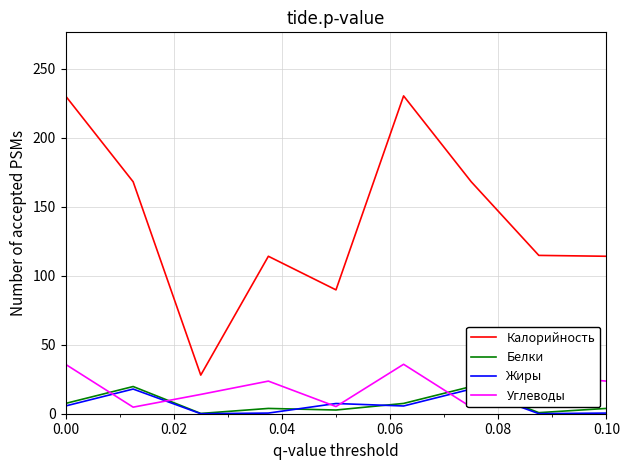

The value of Калорийность at 0.10 is 114.2. True or false?

True